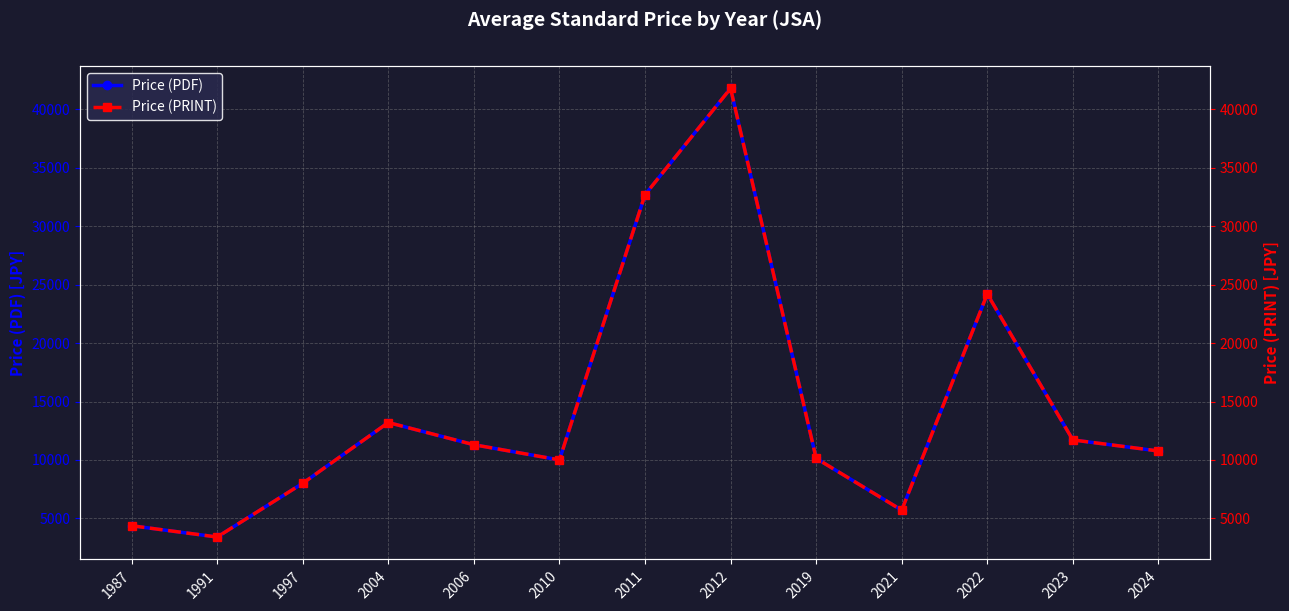

What is the total value across all series at 2019?

20266.7